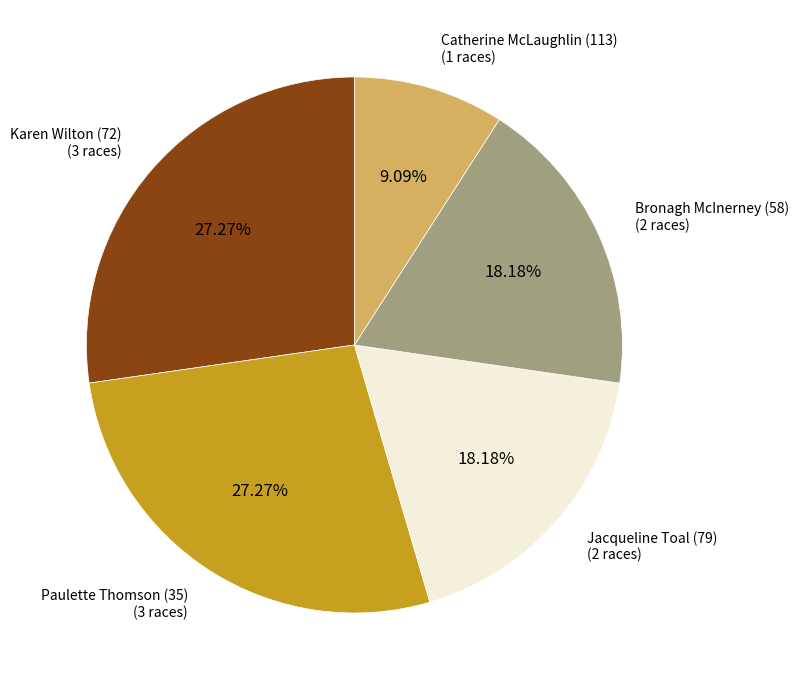

To the nearest percent, what is the average slice percentage?

20%